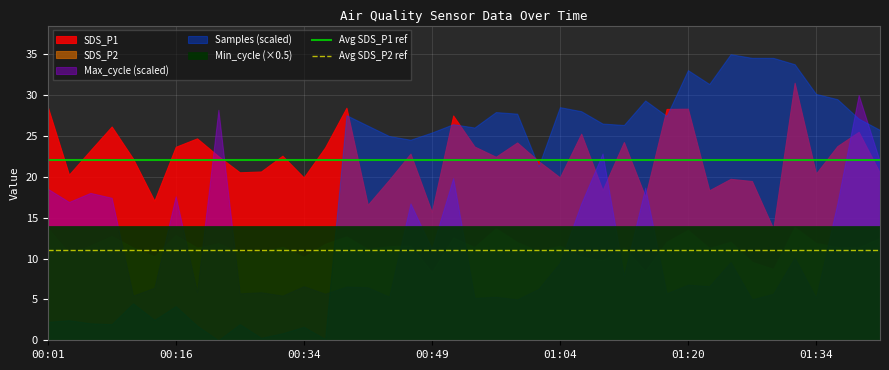

At which label is Avg SDS_P1 ref closest to 22?

00:01